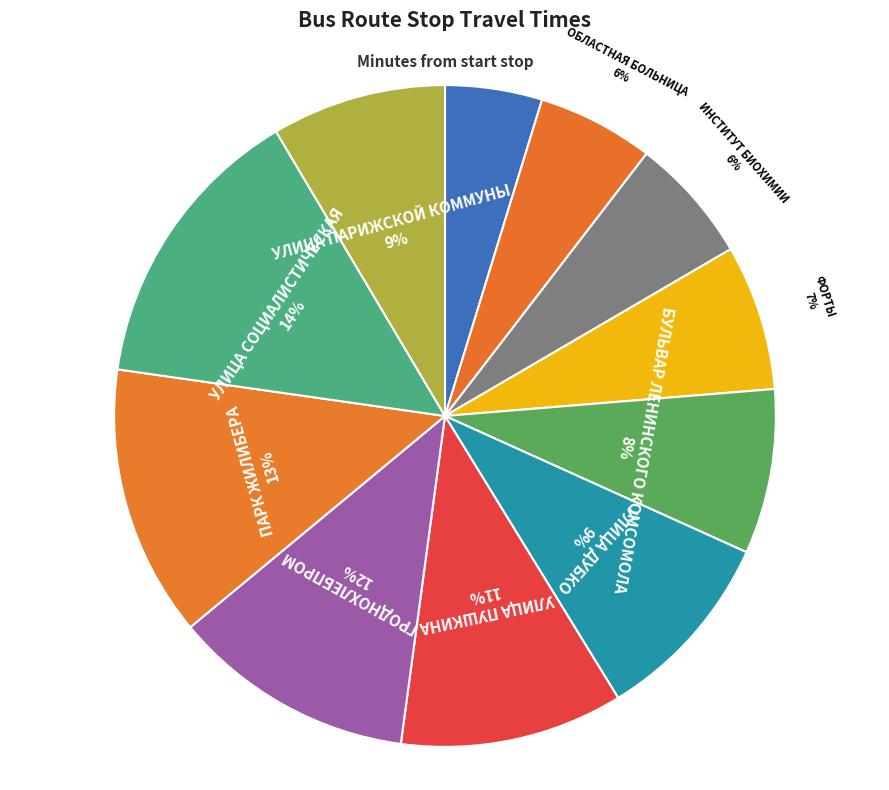

Do ГРОДНОХЛЕБПРОМ and УЛИЦА СОЦИАЛИСТИЧЕСКАЯ together represent more than half of the pie?

No